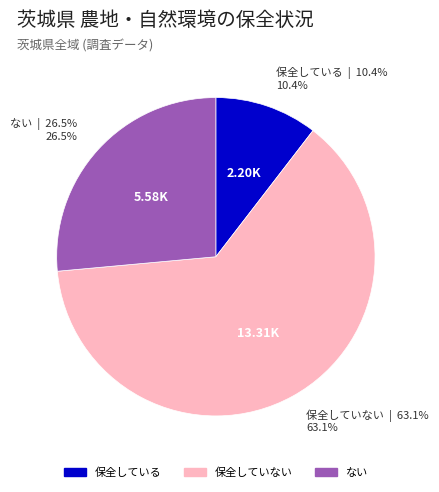

Does any single category account for the majority?

Yes